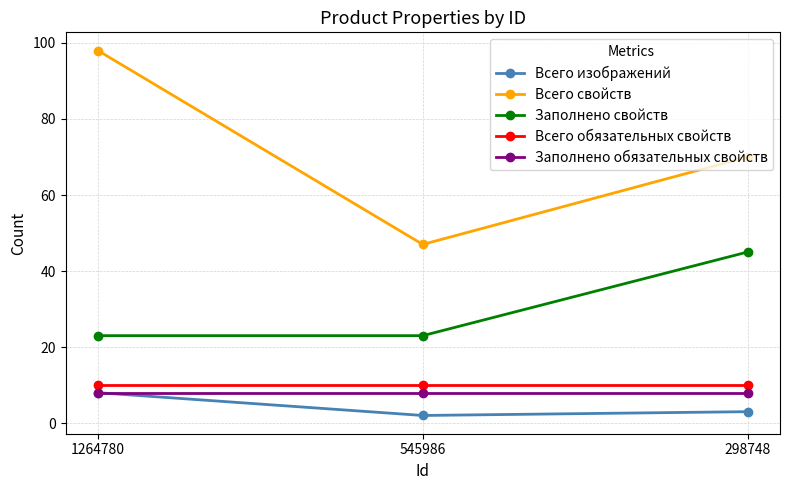

How many data points does each series have?

3